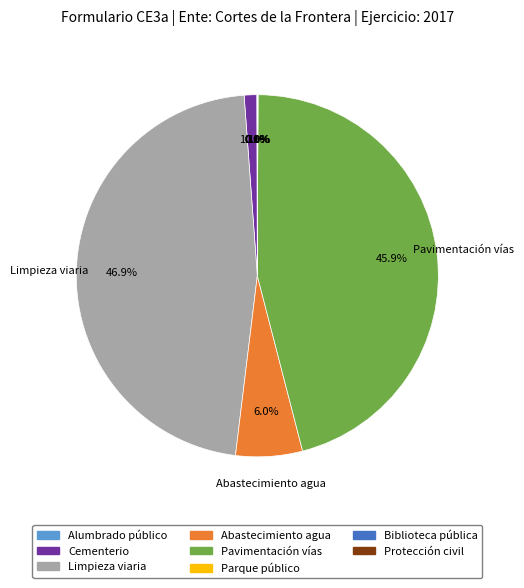

Combined, what portion of the pie is Limpieza viaria and Abastecimiento agua?

52.9%